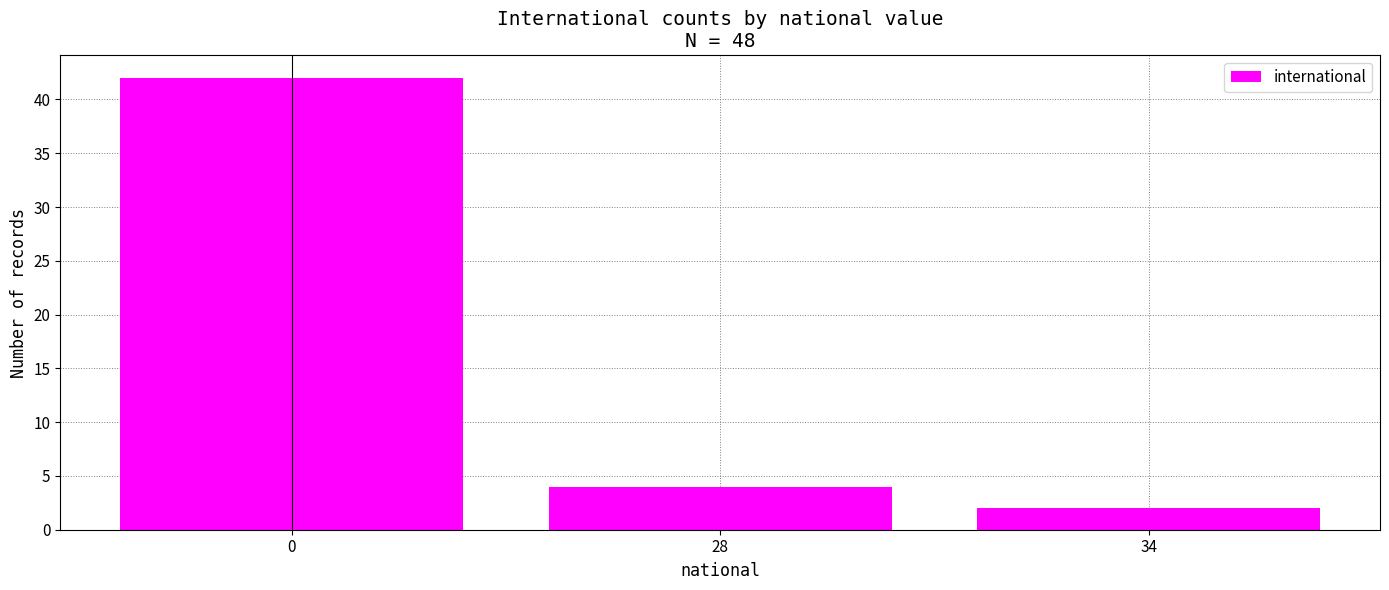

Are the bars grouped side by side (vs. stacked)?

No